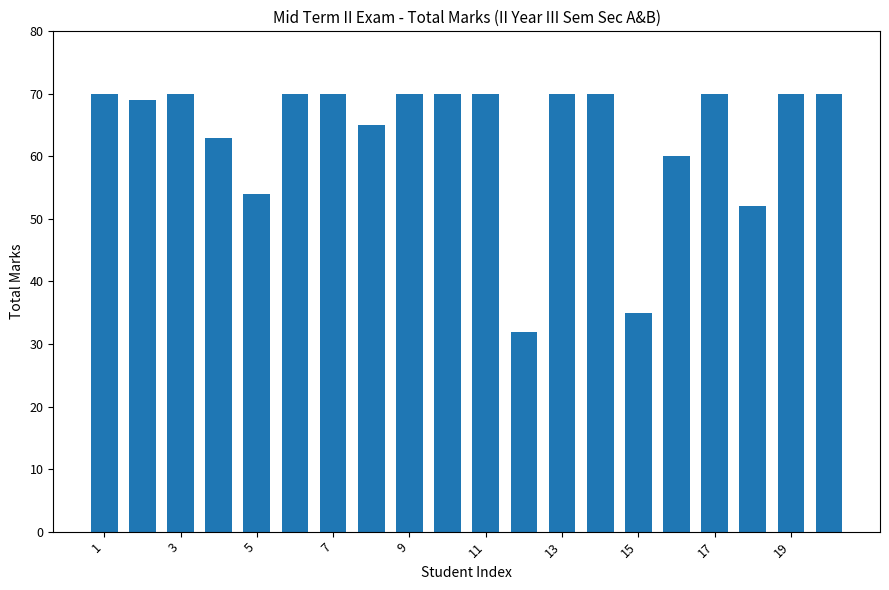

What is the smallest value displayed?

32